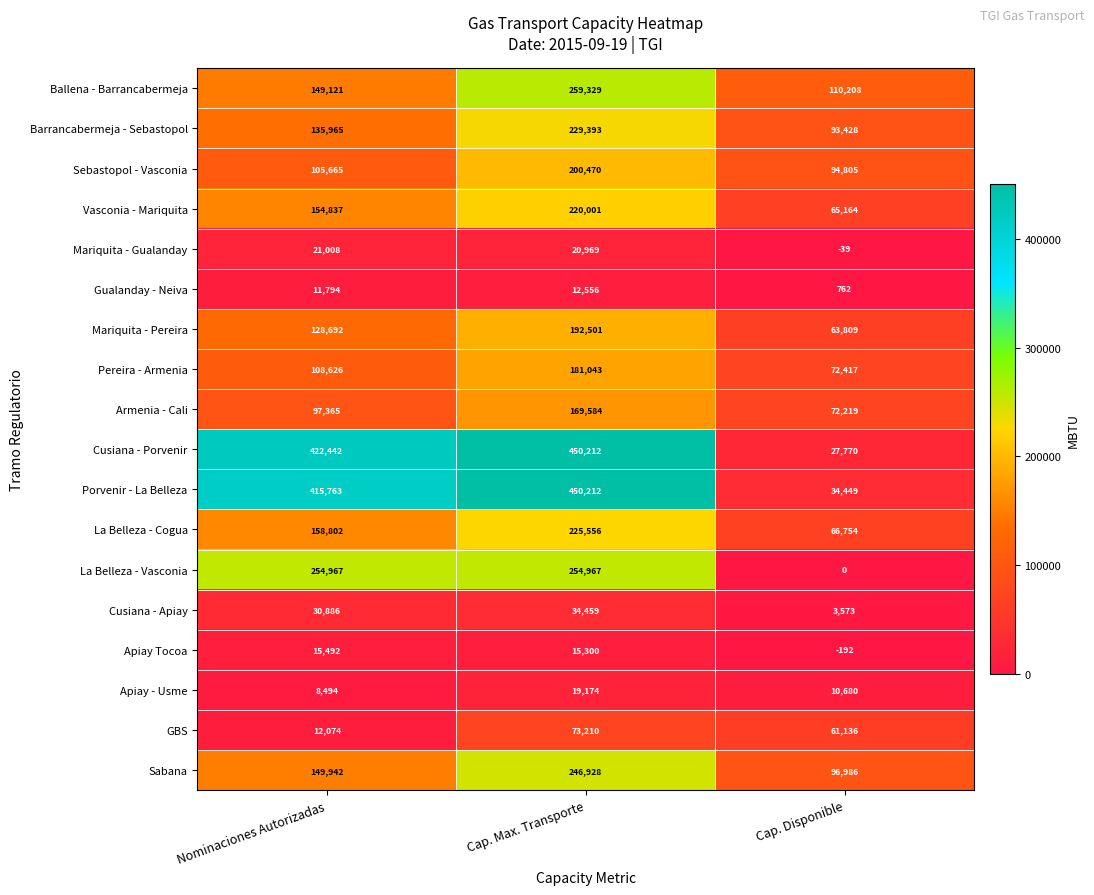

At which category does the chart reach its minimum across all series?

Cap. Disponible